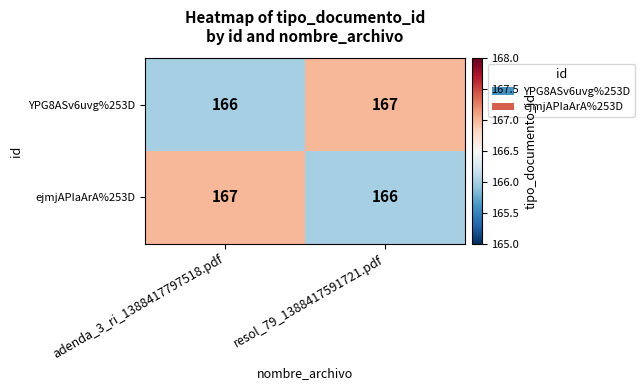

The value of ejmjAPIaArA%253D at adenda_3_ri_1388417797518.pdf is 167. True or false?

True